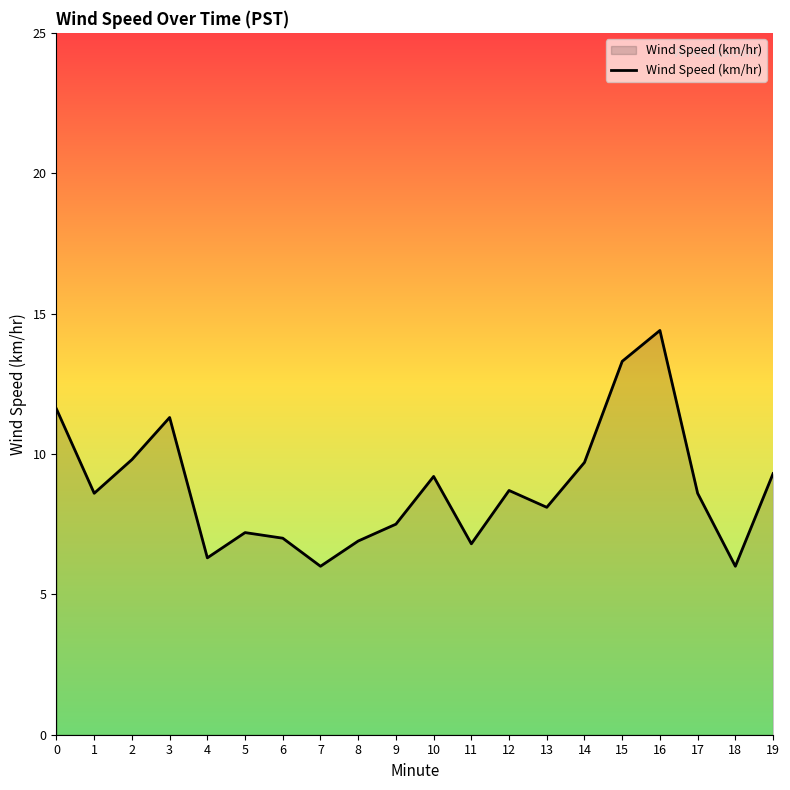

Where is the first local maximum?

3